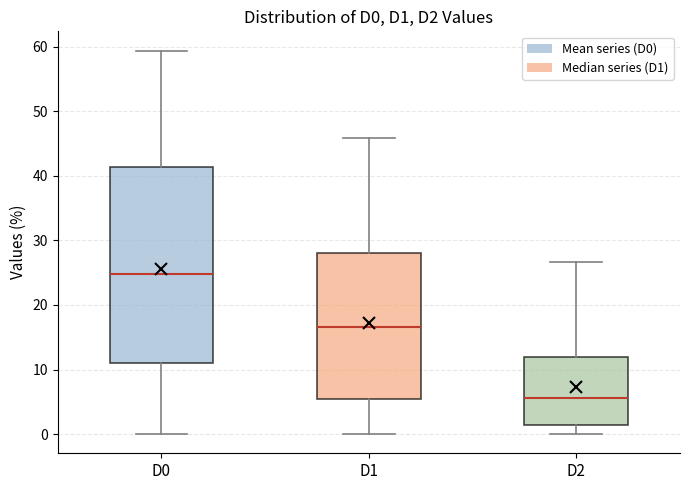

Reading left to right, transcribe this box plot: for each box, give where its median line is, the range the box spans, and where its two whiskers end, as read against the y-axis. The values are not printed on the chart, so give them approximately, as read against the axis.

D0: median 25, box 11 to 41, whiskers 0 to 59
D1: median 17, box 5 to 28, whiskers 0 to 46
D2: median 6, box 1 to 12, whiskers 0 to 27